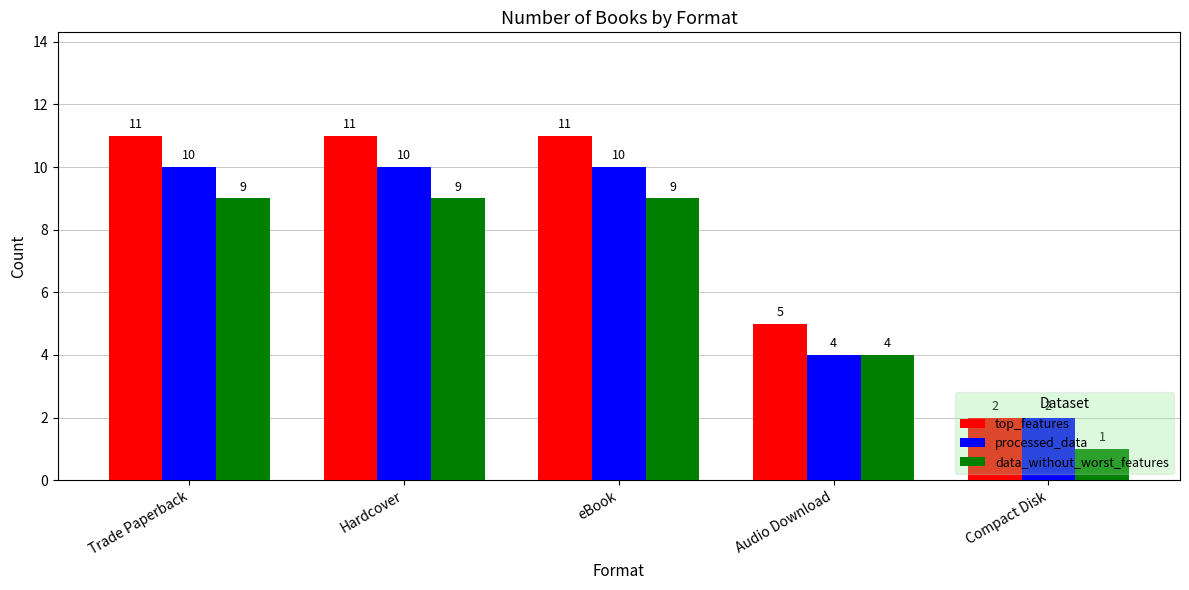

Rank the series by their maximum value, from lowest to highest.

data_without_worst_features, processed_data, top_features